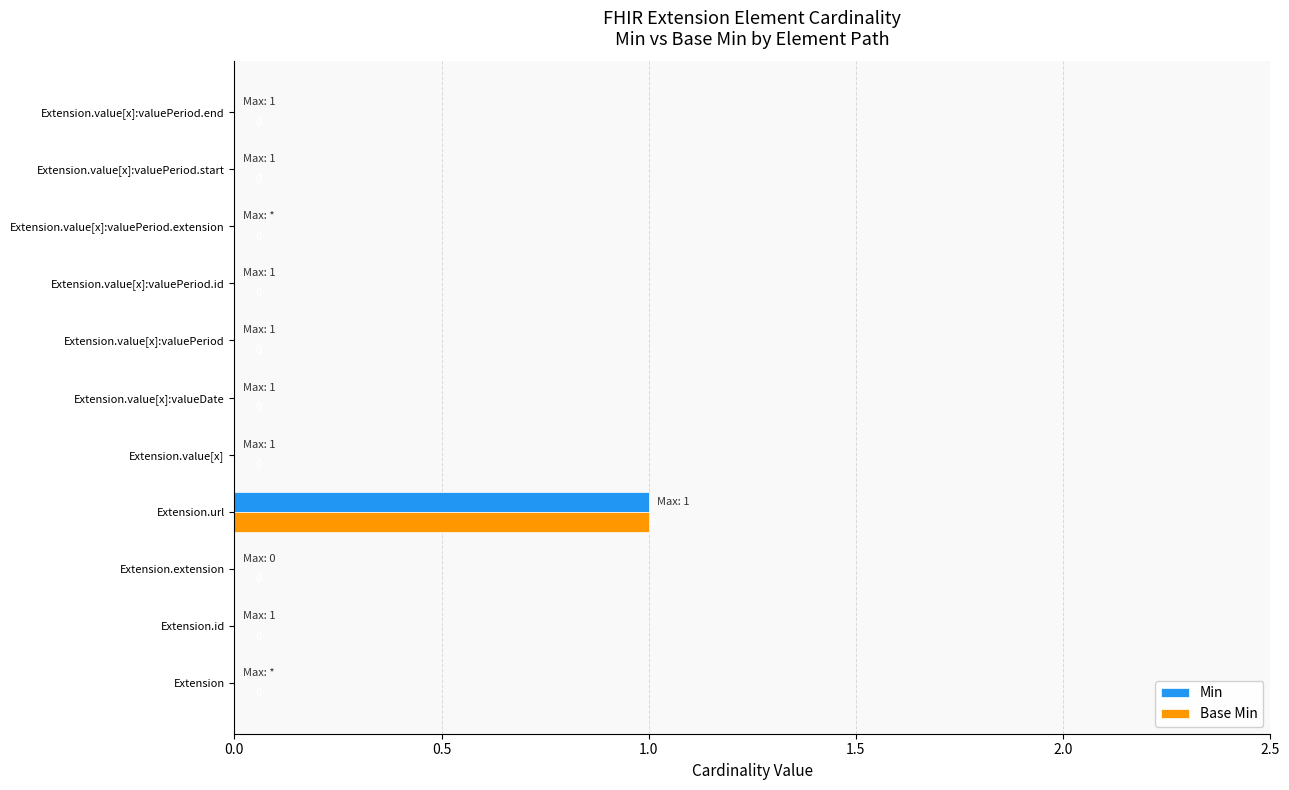

At which category is the sum across all series the highest?

Extension.url